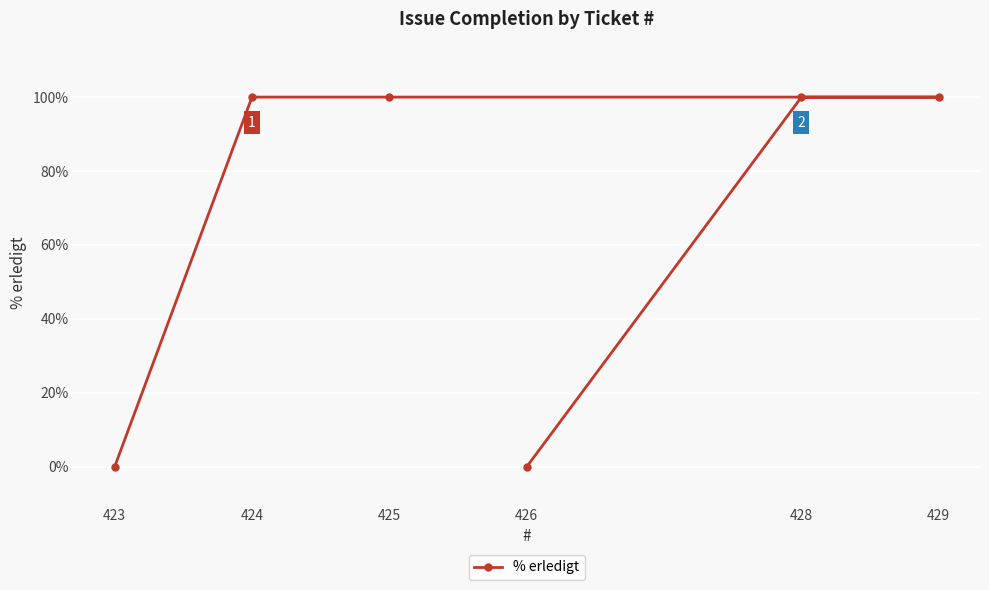

What position from the left is 428?

5